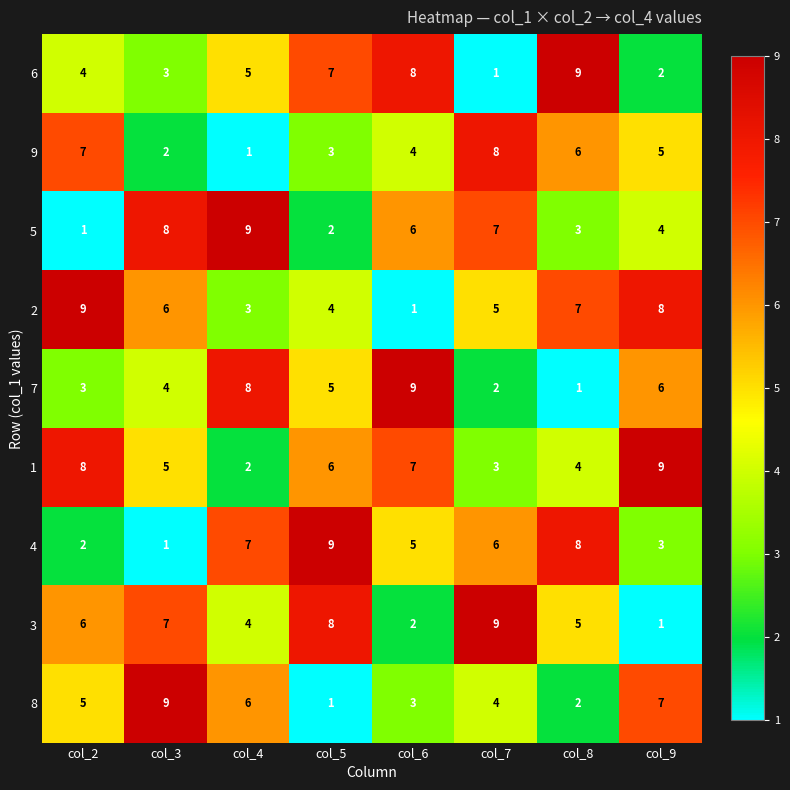

At which label does 5 first exceed 6?

col_3